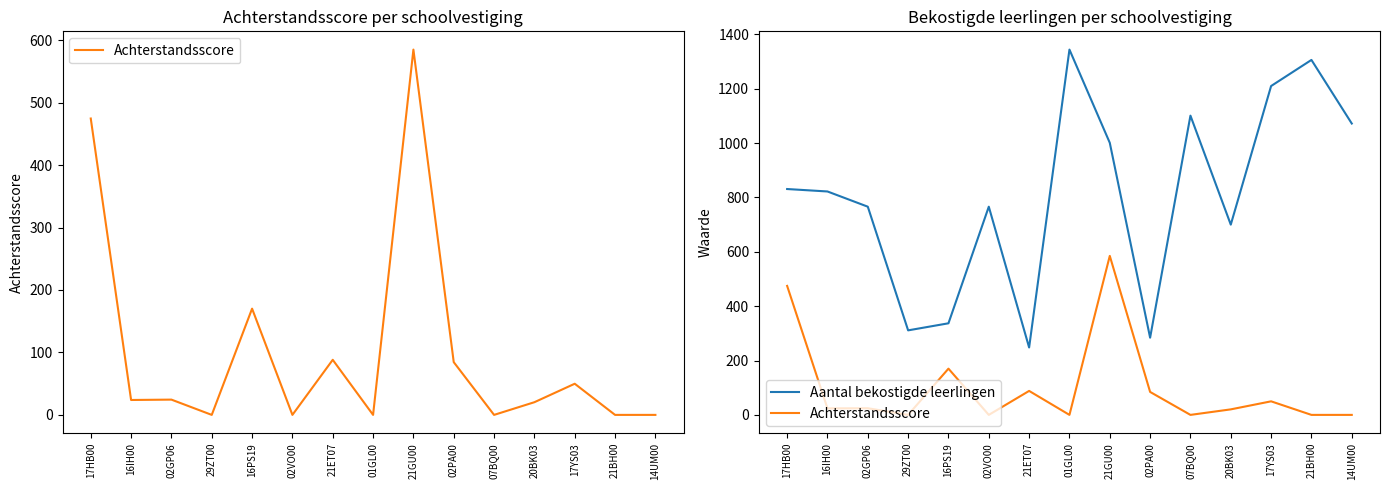

True or false: Aantal bekostigde leerlingen has a value of 521.6 at 02GP06.

False